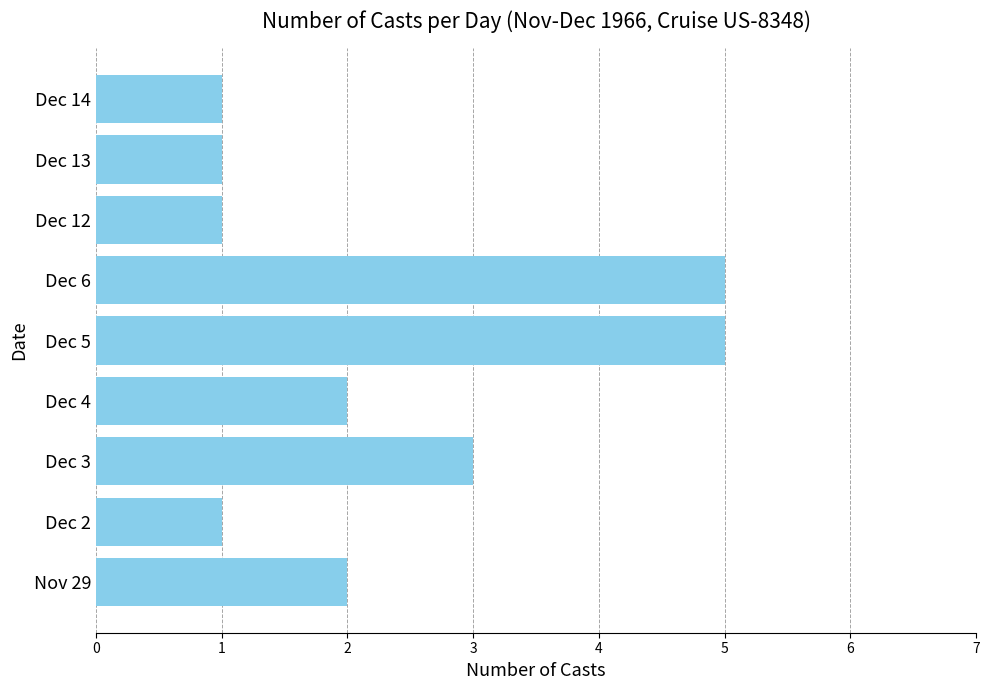

At which label is the value closest to 3?

Dec 3